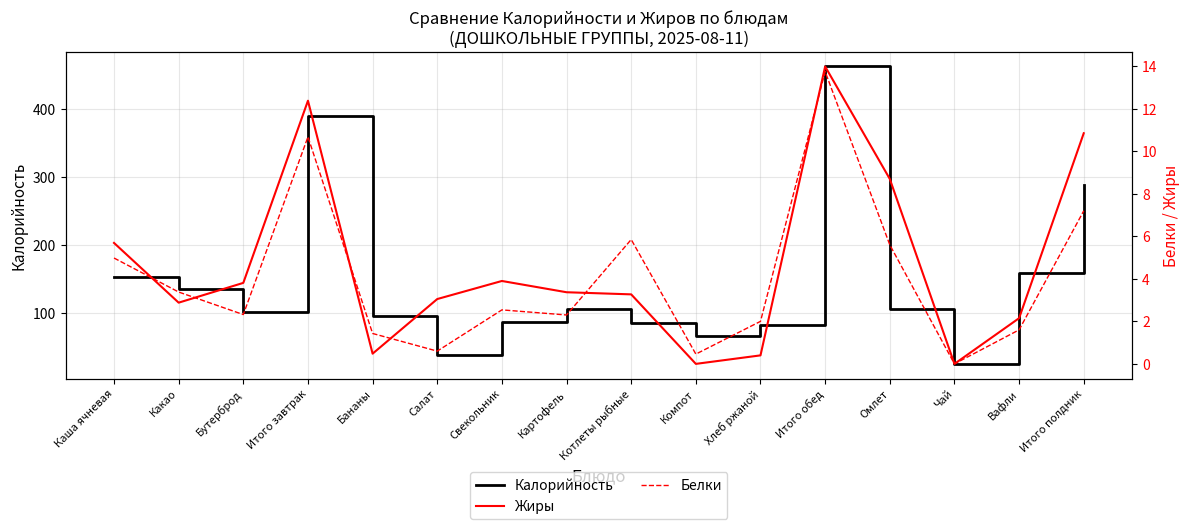

True or false: Калорийность and Жиры intersect in this chart.

False